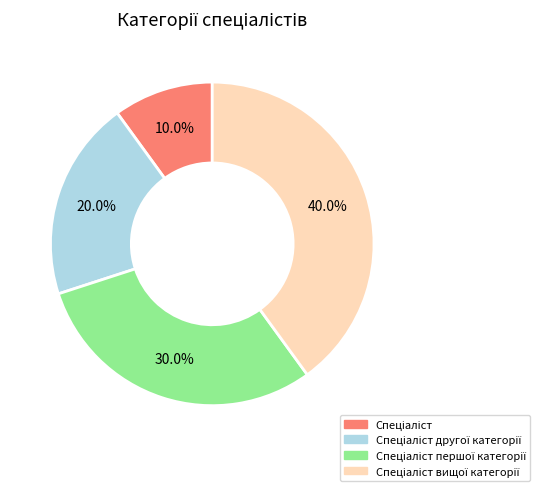

Is there a majority slice in this chart?

No